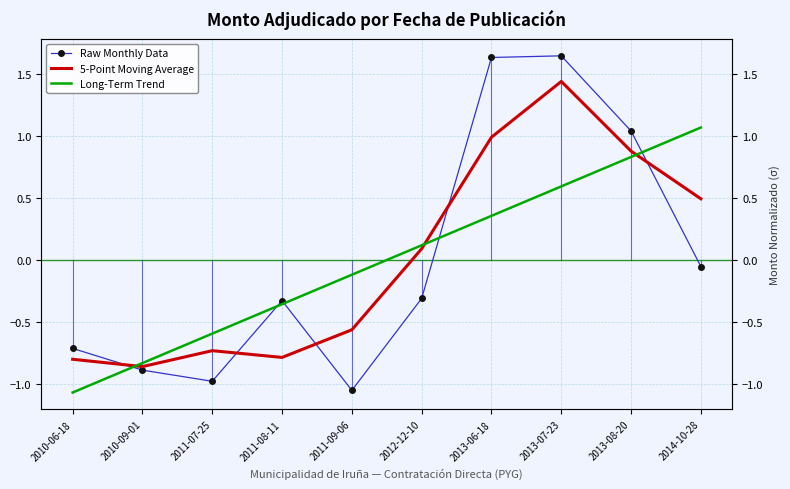

How many values in the 5-Point Moving Average series are below 0?

5